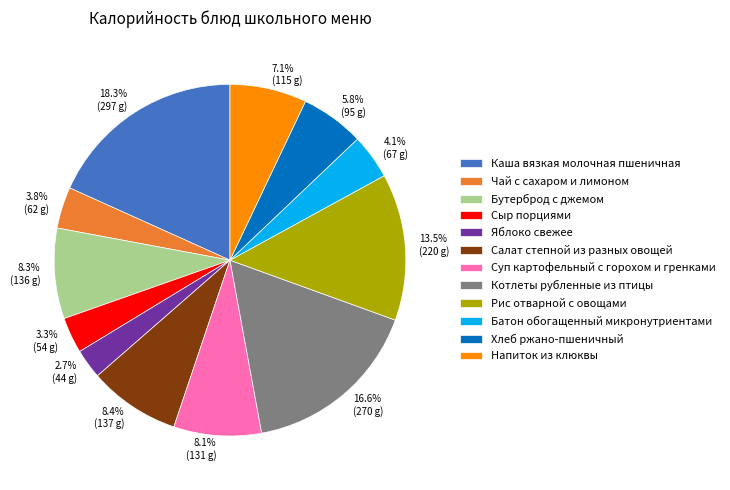

Is the sum of Салат степной из разных овощей and Яблоко свежее greater than half?

No